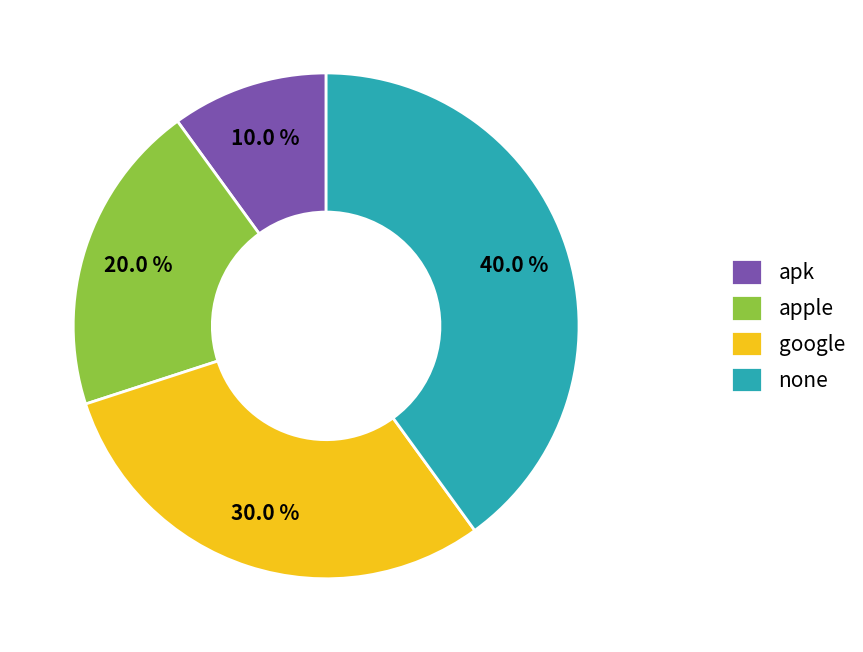

What is the ratio of the value at google to the value at apk?

3.0